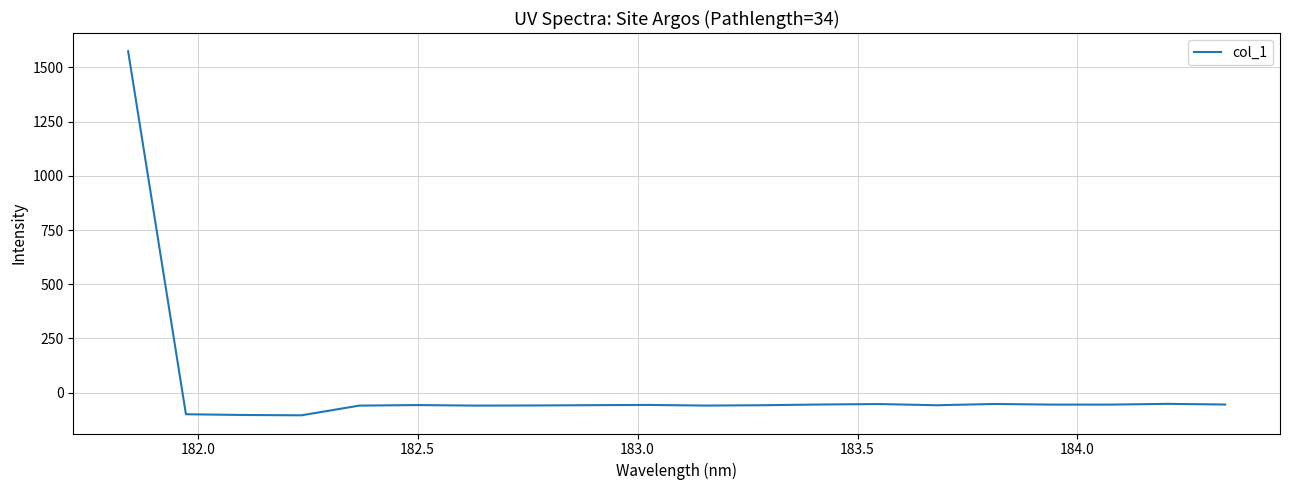

What is the minimum value shown in the chart?

-104.5